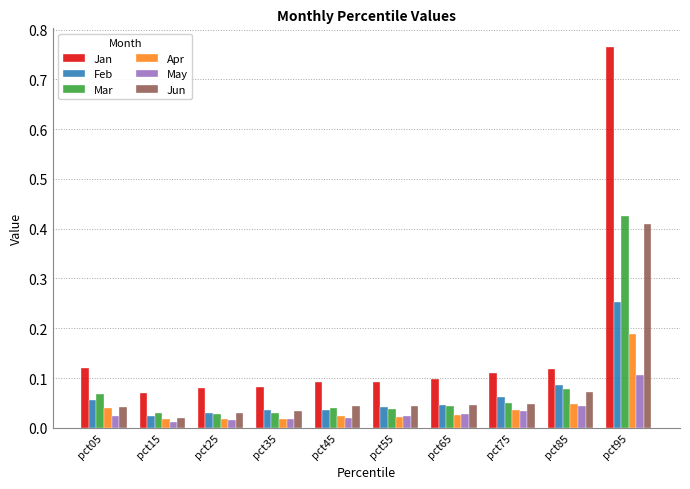

Which series has the widest spread of values?

Jan